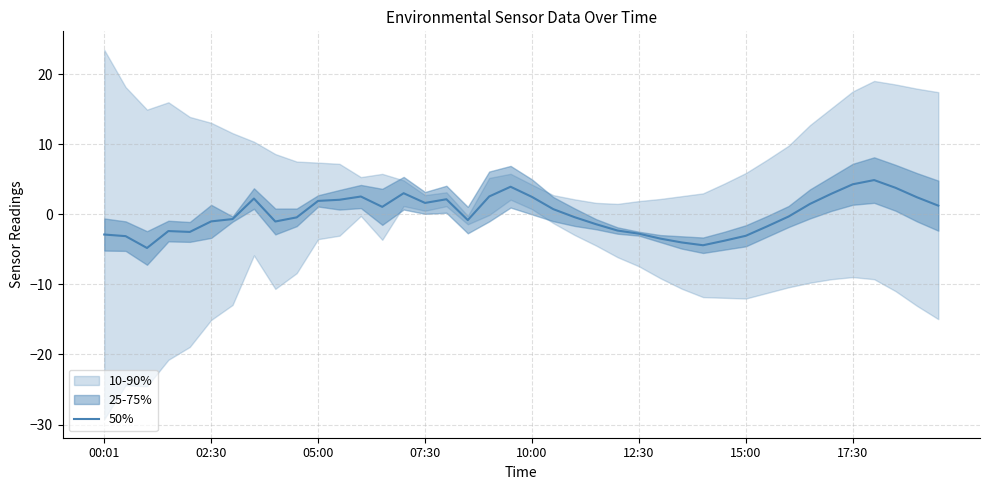

Reading right to left, extract all data points from this chart.

1.2	2.4	3.8	4.9	4.3	2.9	1.5	-0.3	-1.7	-3.1	-3.8	-4.4	-4.0	-3.5	-2.8	-2.3	-1.4	-0.4	0.7	2.5	3.9	2.5	-0.8	2.1	1.6	3.0	1.1	2.5	2.1	1.9	-0.4	-1.0	2.2	-0.7	-1.0	-2.5	-2.4	-4.8	-3.1	-2.9